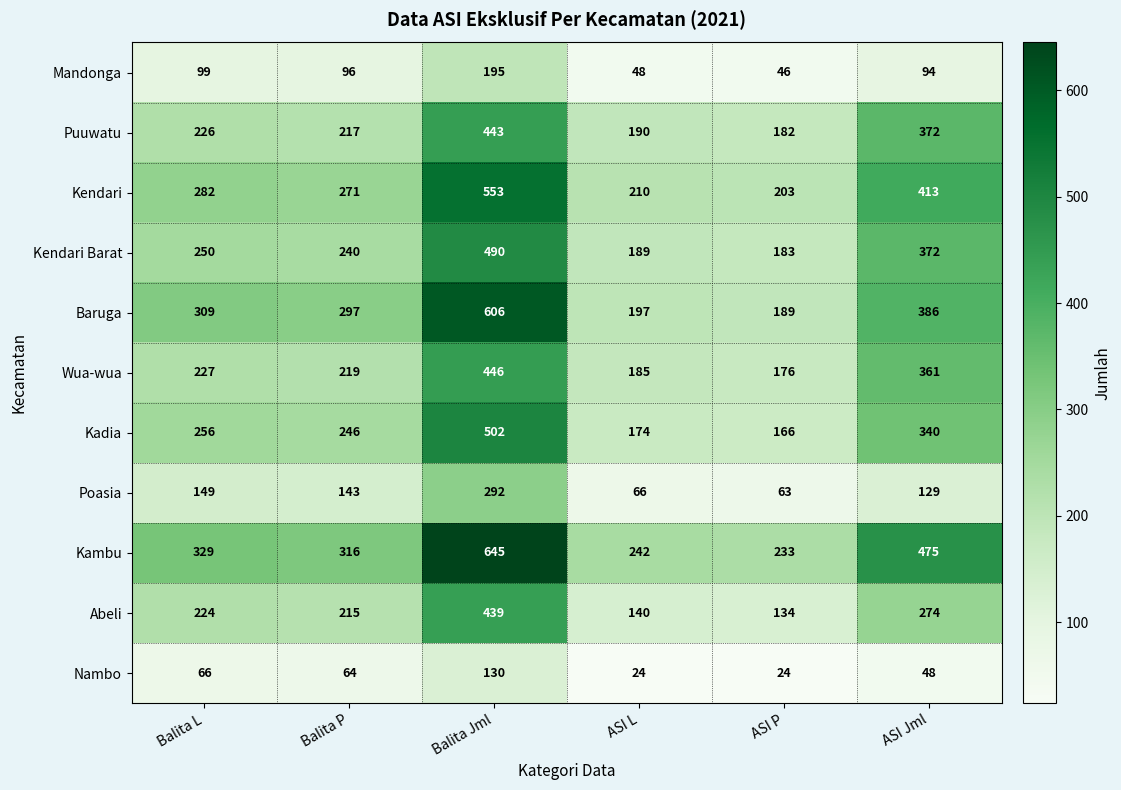

The Kendari series shows 413 at ASI Jml. True or false?

True